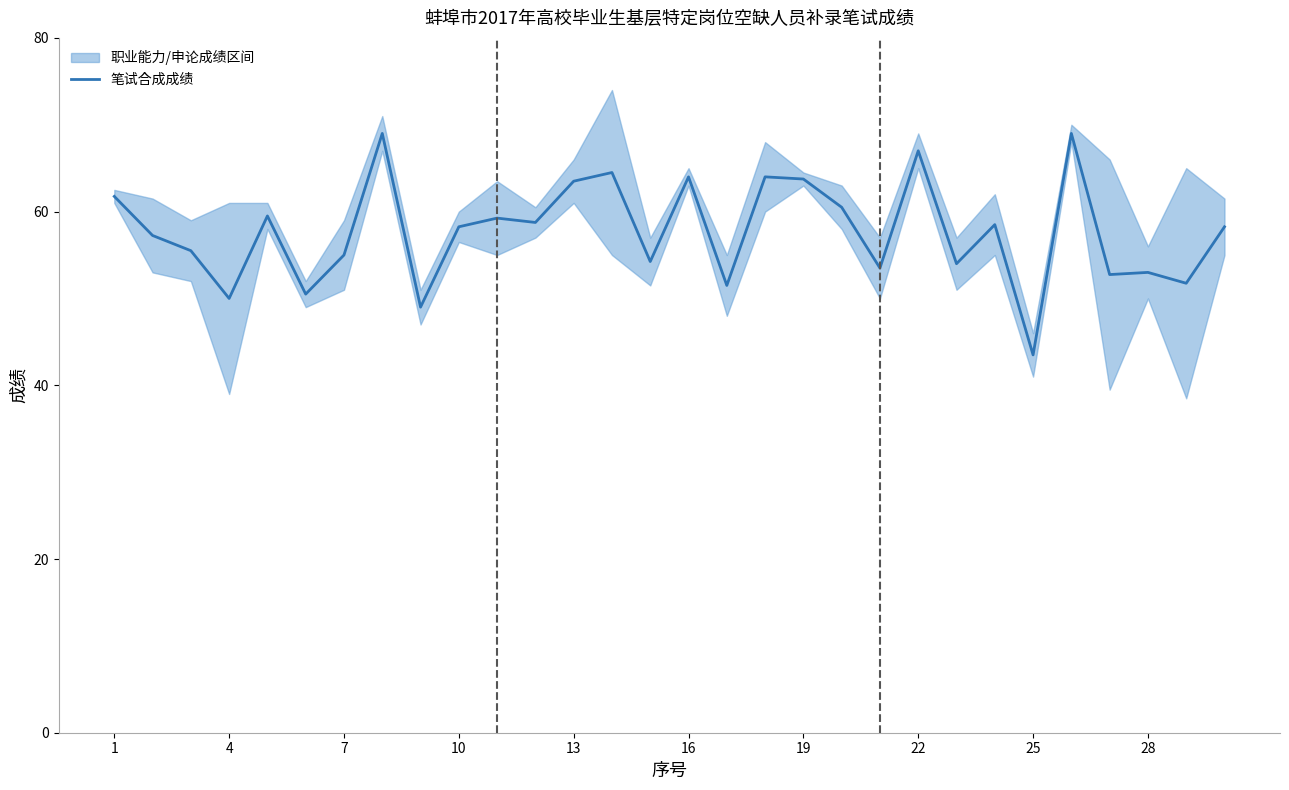

Where does the data first go above 58?

1